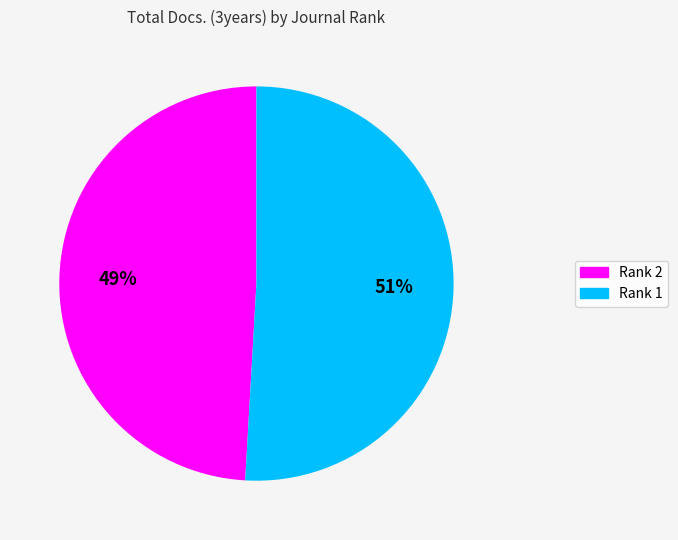

To the nearest percent, what is the difference between the Rank 1 and Rank 2 slice percentages?

2%